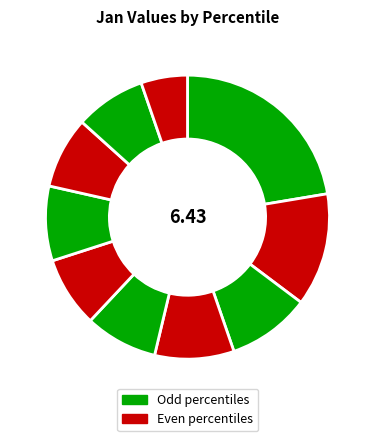

Which category has the smallest portion of the pie?

pct95